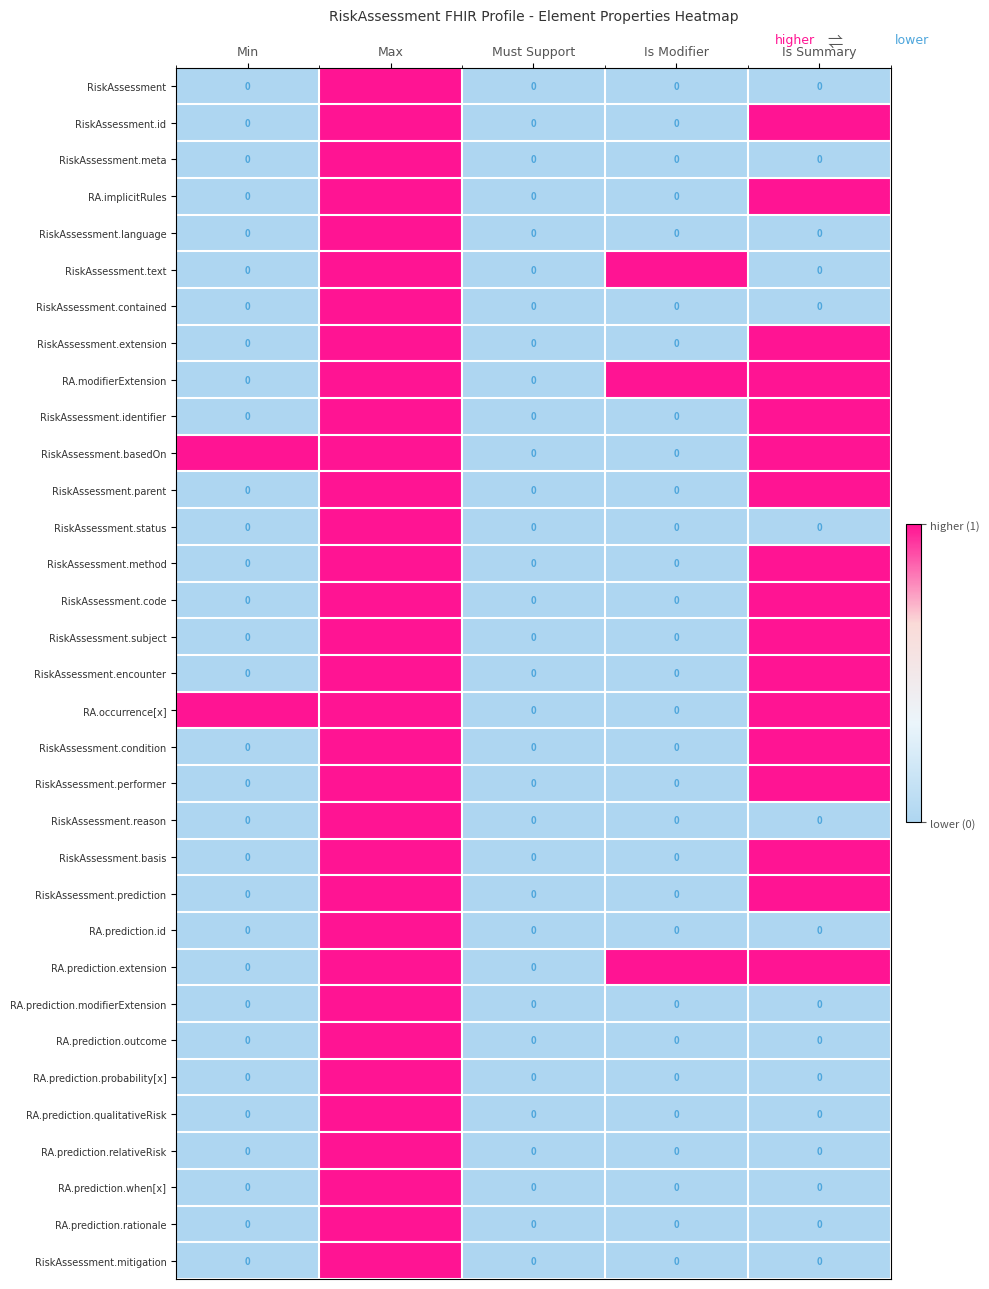

Is it true that RiskAssessment.contained equals 1 at Max?

True